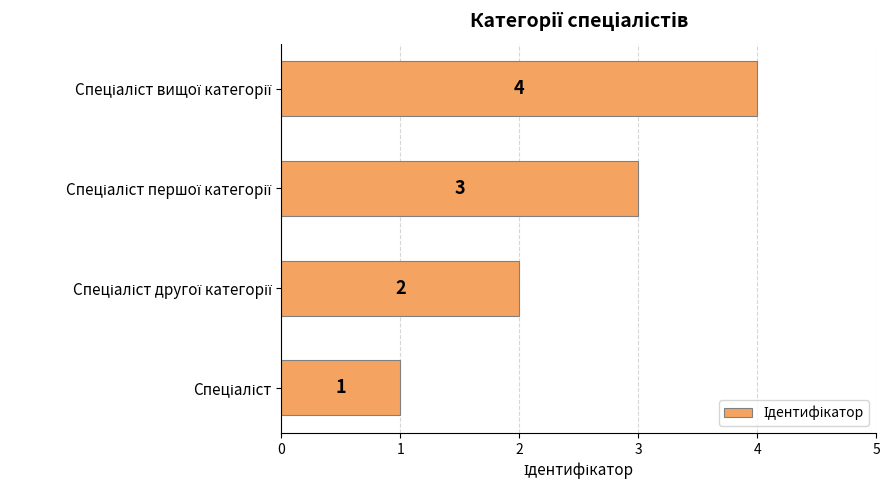

Count the number of data series in this chart.

1